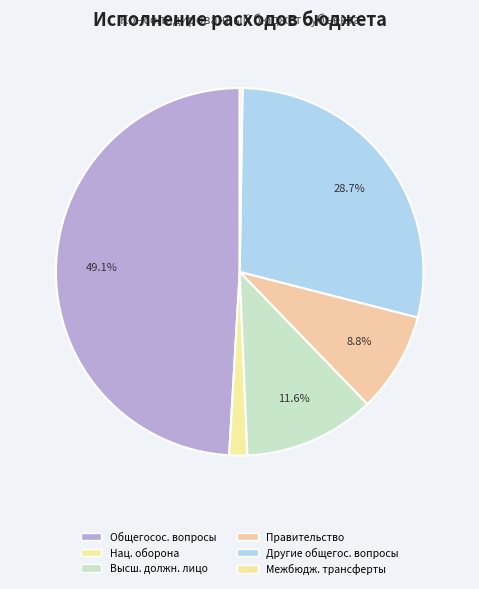

Which slice is the largest?

Общегосударственные вопросы